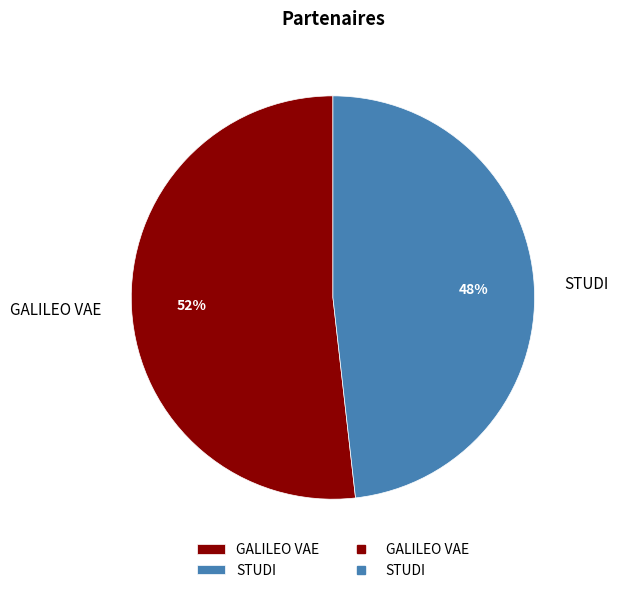

What is the ratio of the value at STUDI to the value at GALILEO VAE?

0.9